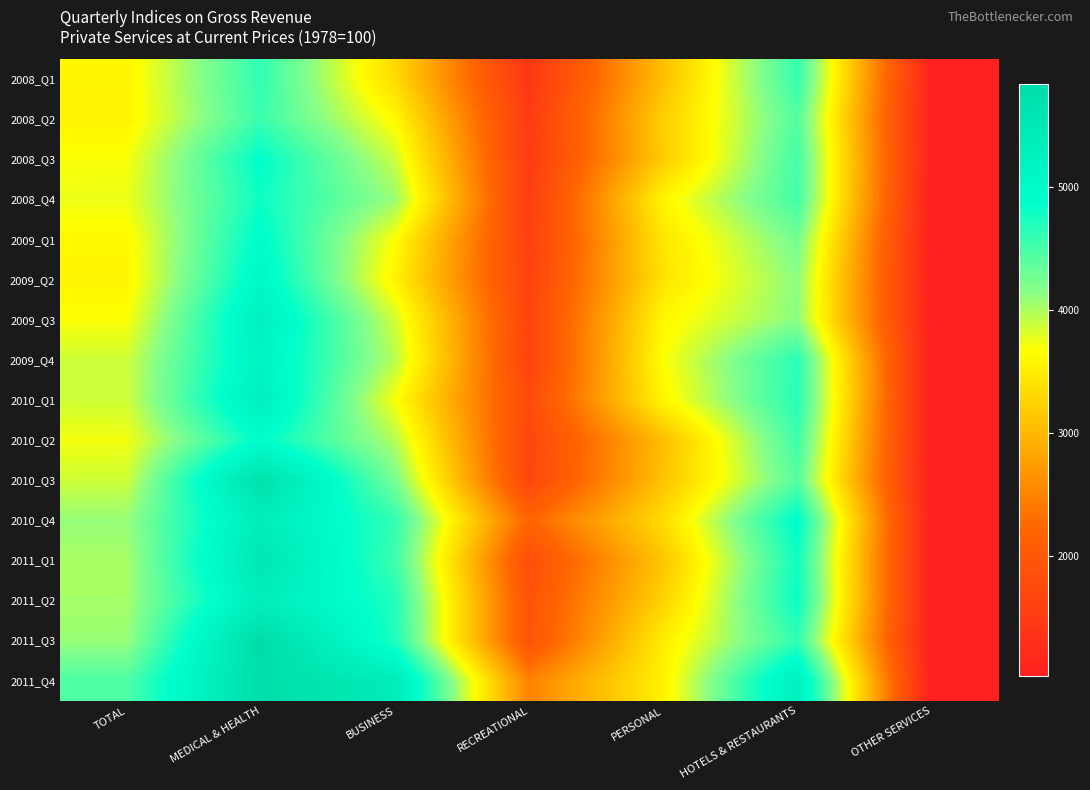

At which category is the sum across all series the highest?

MEDICAL & HEALTH